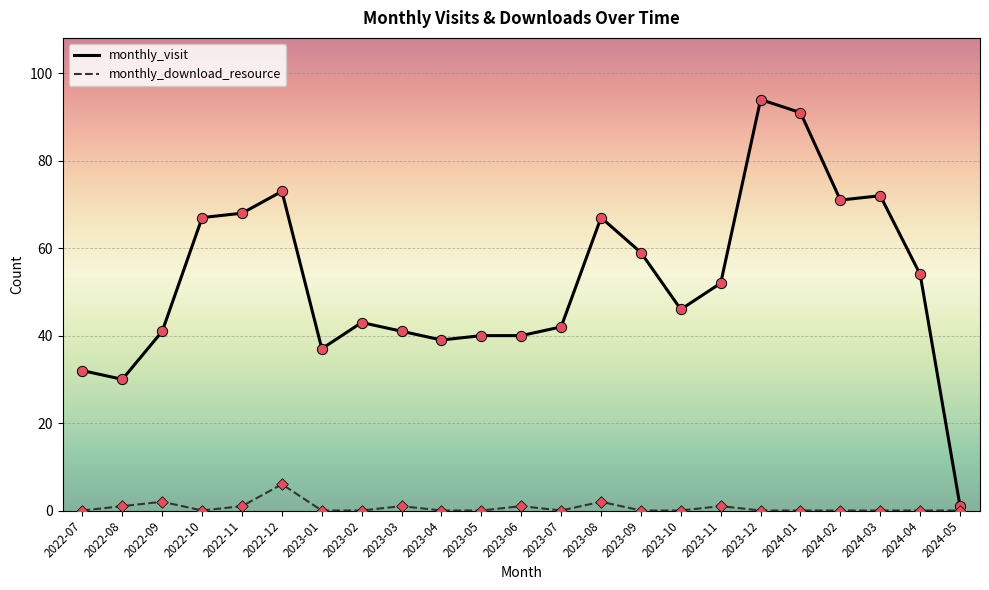

What is the total value across all series at 2023-02?

43